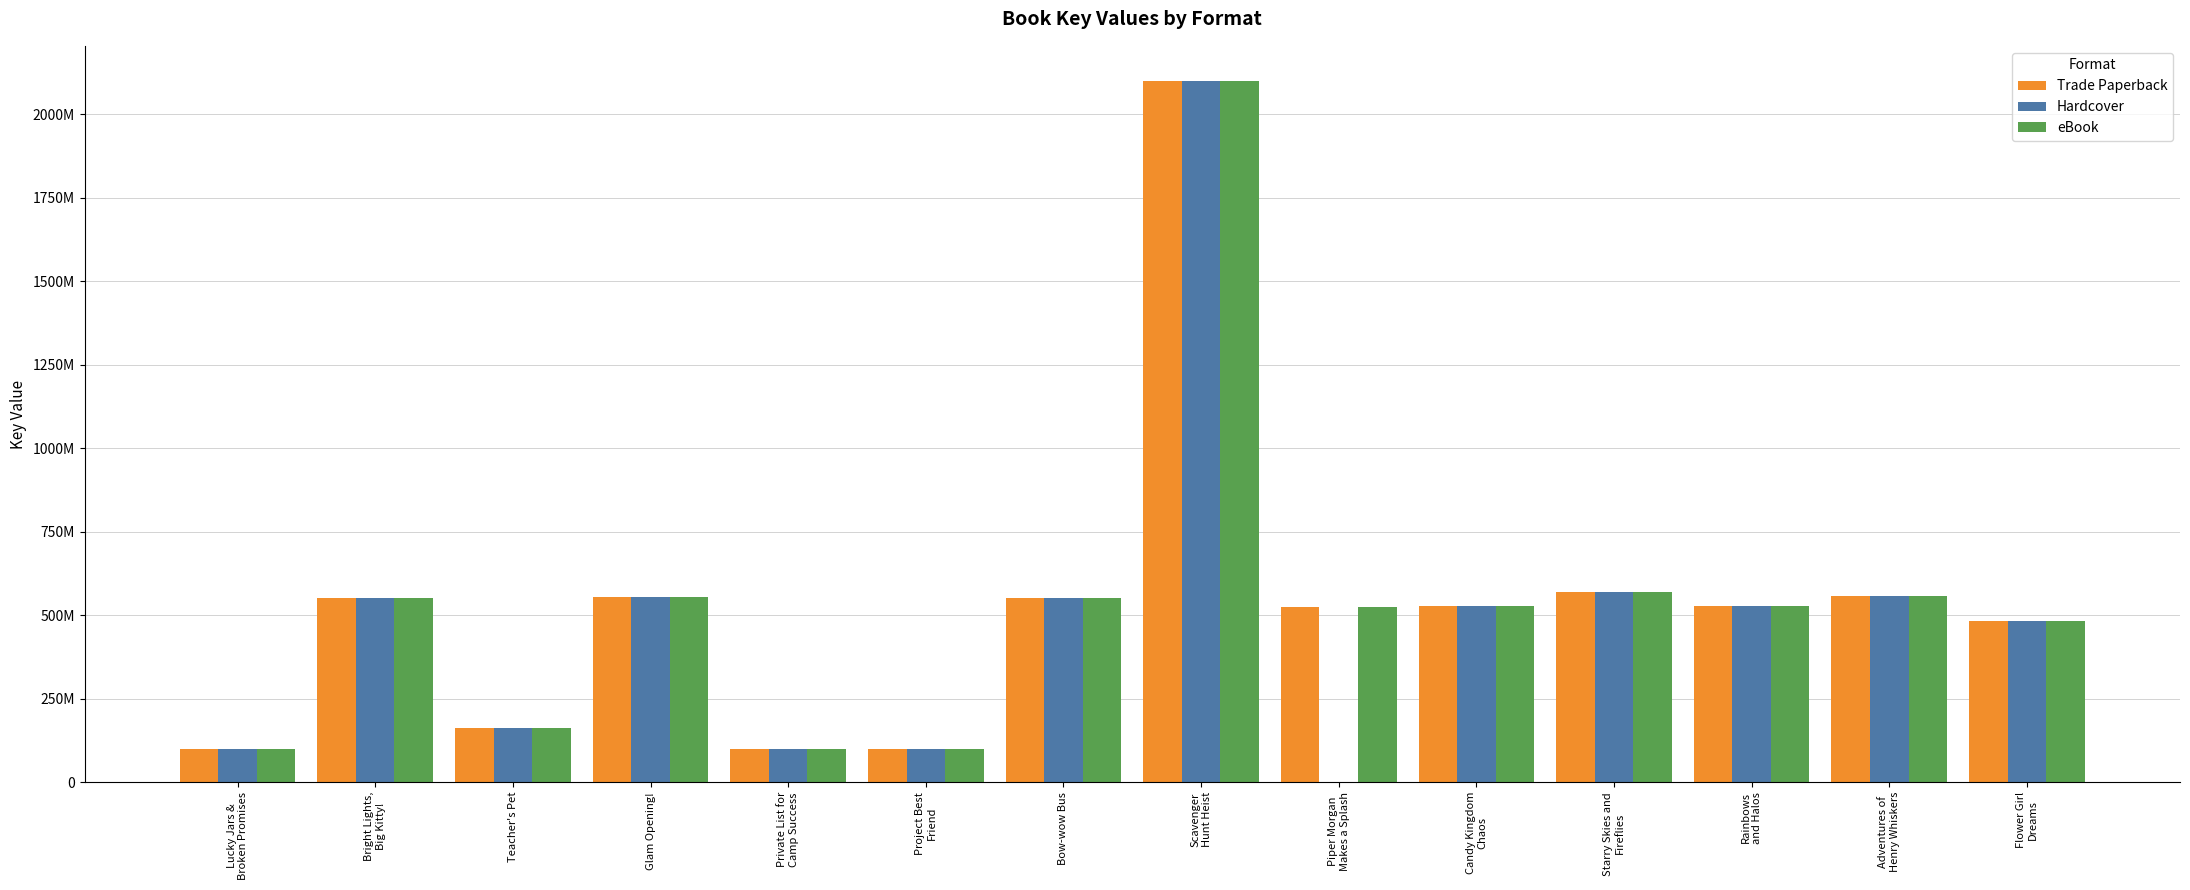

Which series has the widest spread of values?

Hardcover